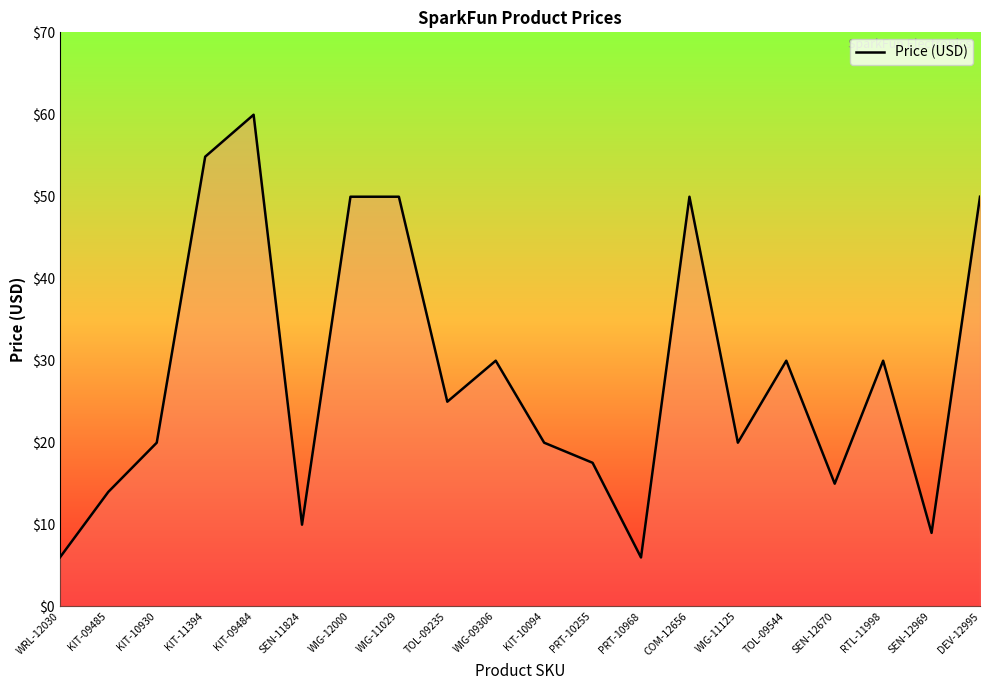

What is the difference between the maximum and second lowest values?

54.0